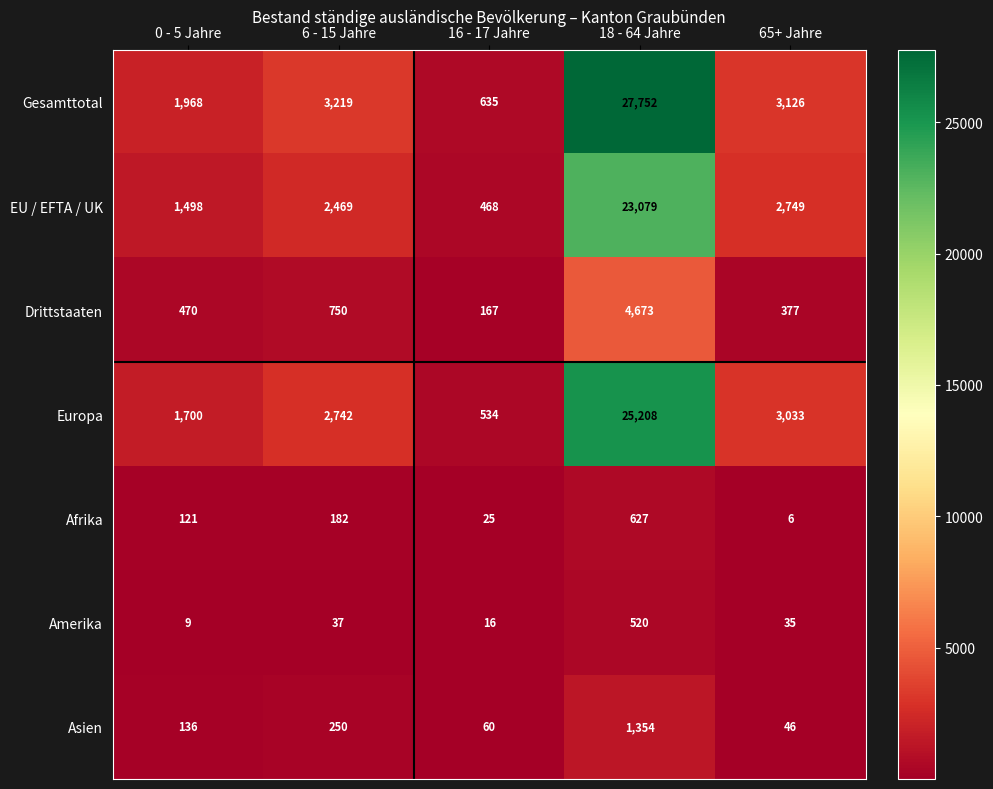

Which series has the widest spread of values?

Gesamttotal